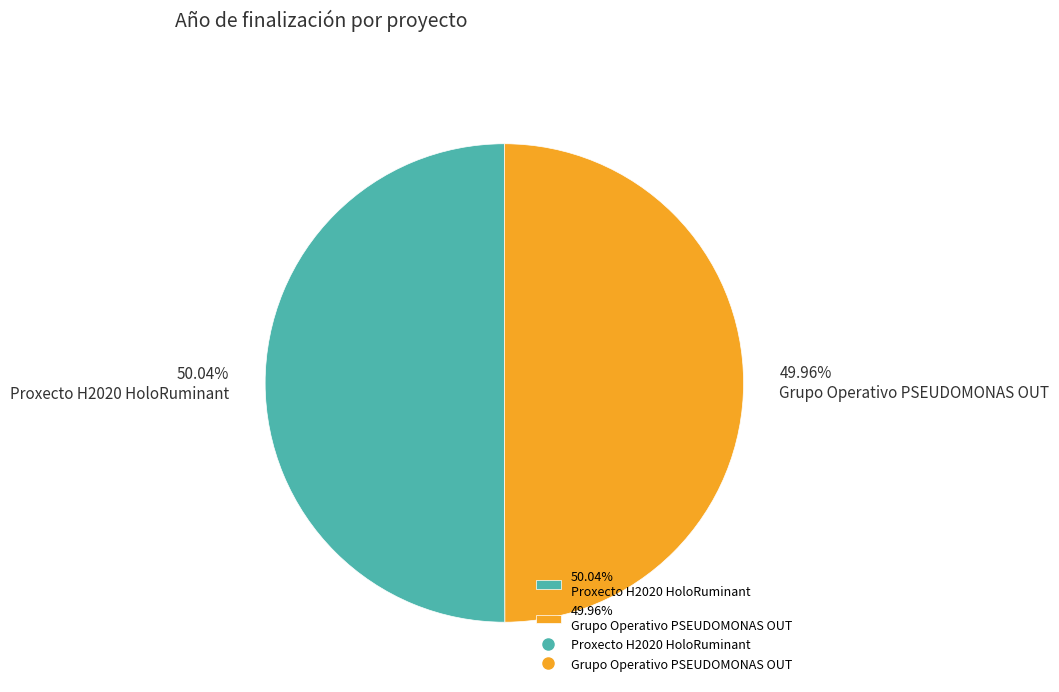

Approximately how many times larger is the value at 50.04% Proxecto H2020 HoloRuminant compared to 49.96% Grupo Operativo PSEUDOMONAS OUT?

1.0